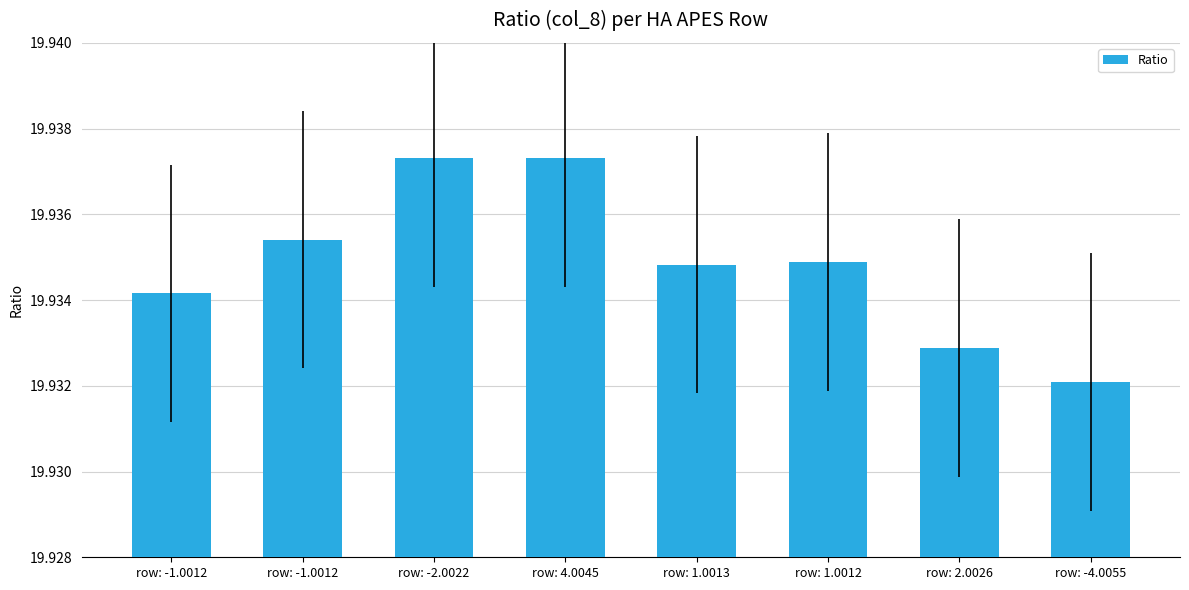

How many series are shown in this chart?

1